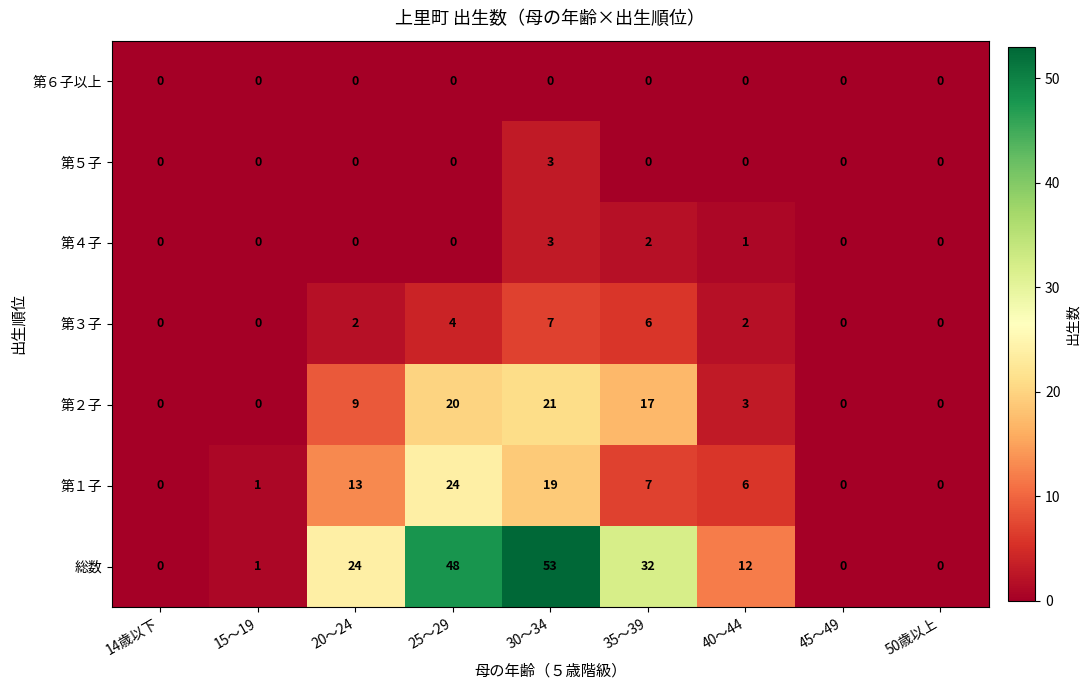

Which series changed the most between 35～39 and 45～49?

総数